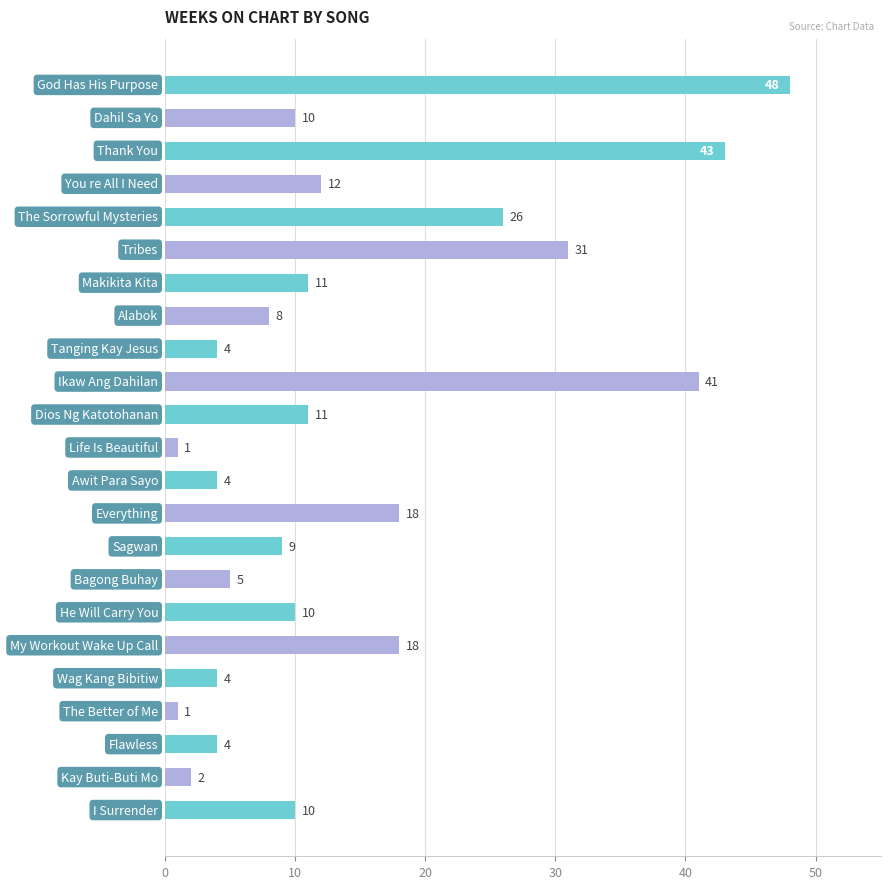

How many data points are less than 10?

10